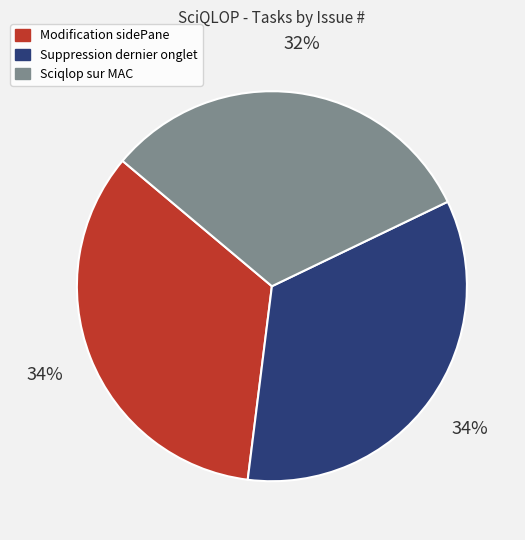

Is there any slice that represents more than half of the pie?

No